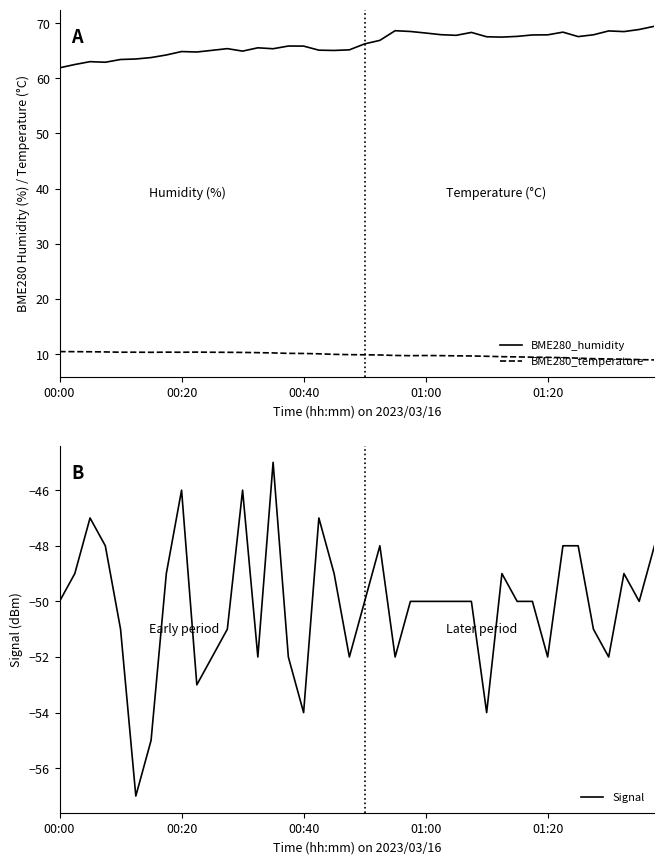

Between 25 and 36, which is larger?

36